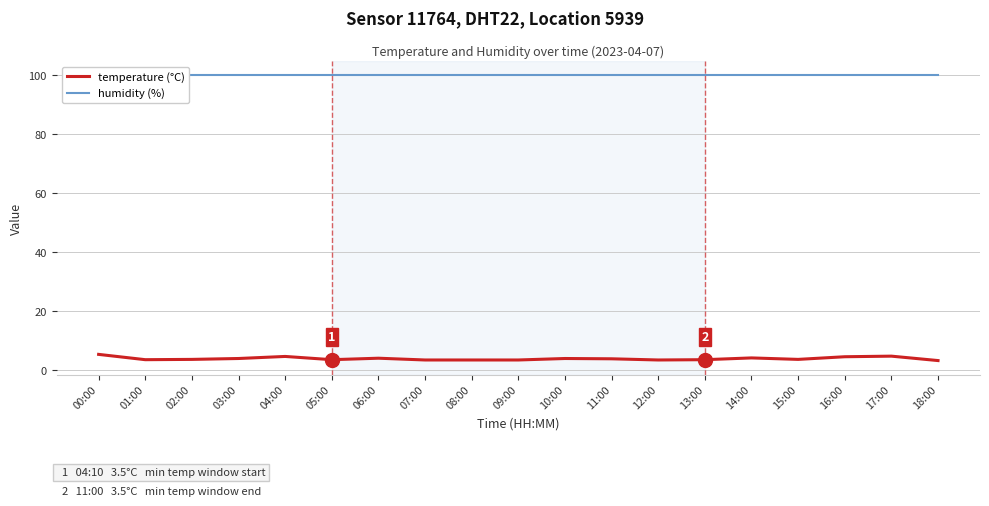

At which category does temperature reach its first local peak?

04:00